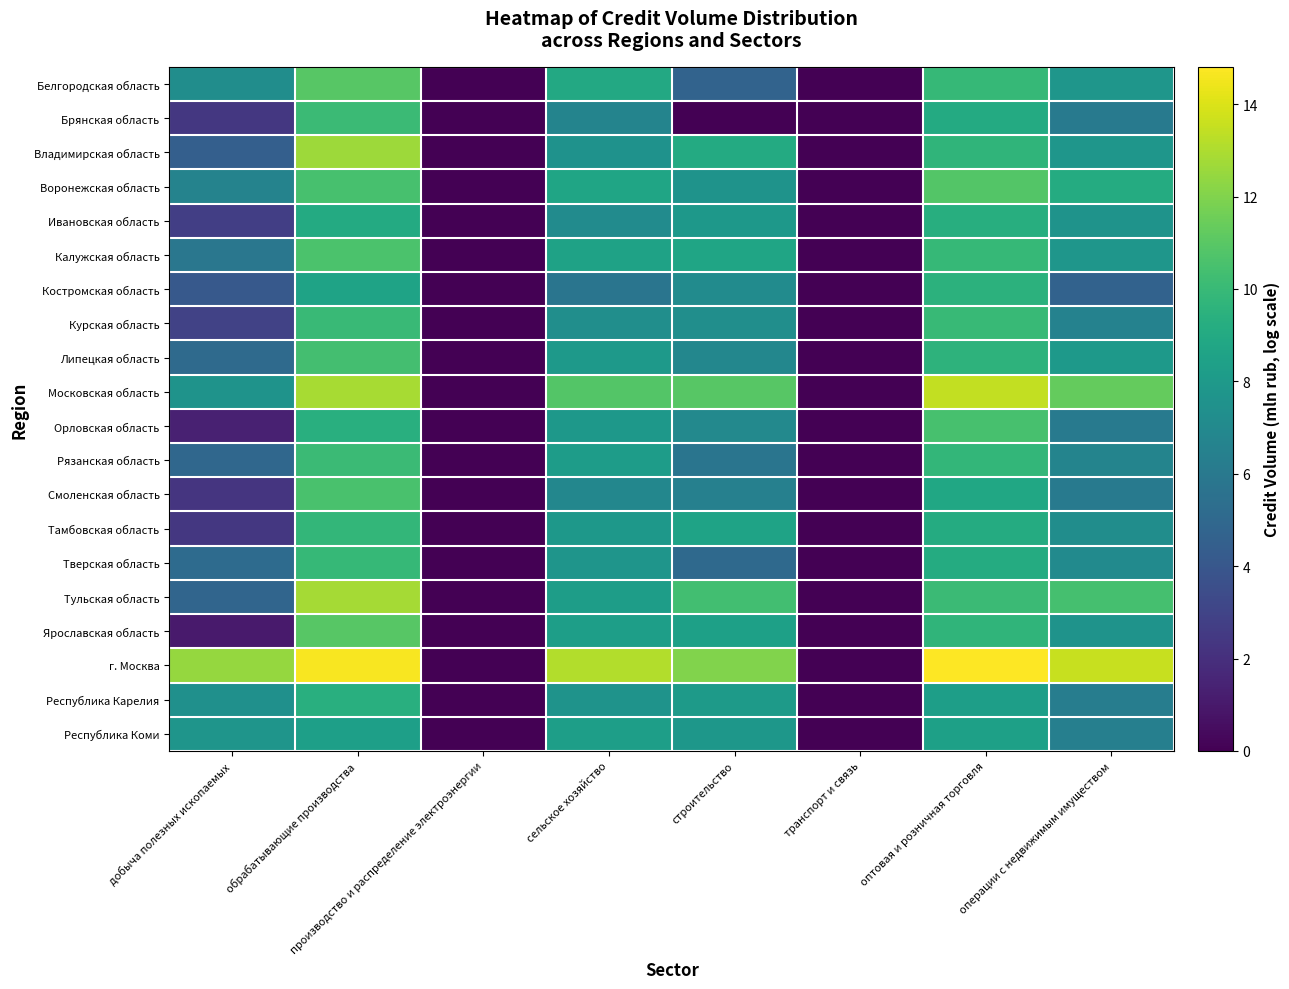

At which category does the chart reach its peak across all series?

оптовая и розничная торговля